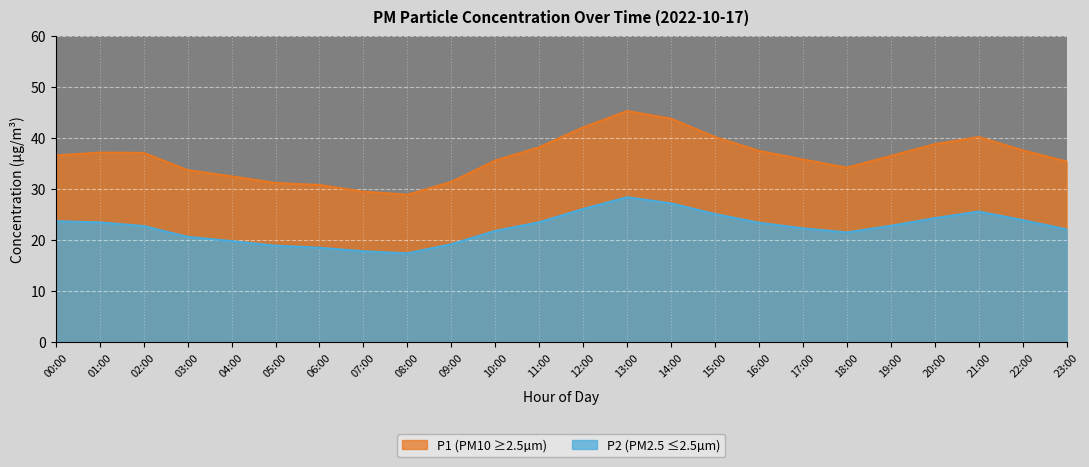

What is the value of the P1 point at the 17th from the left?

37.5